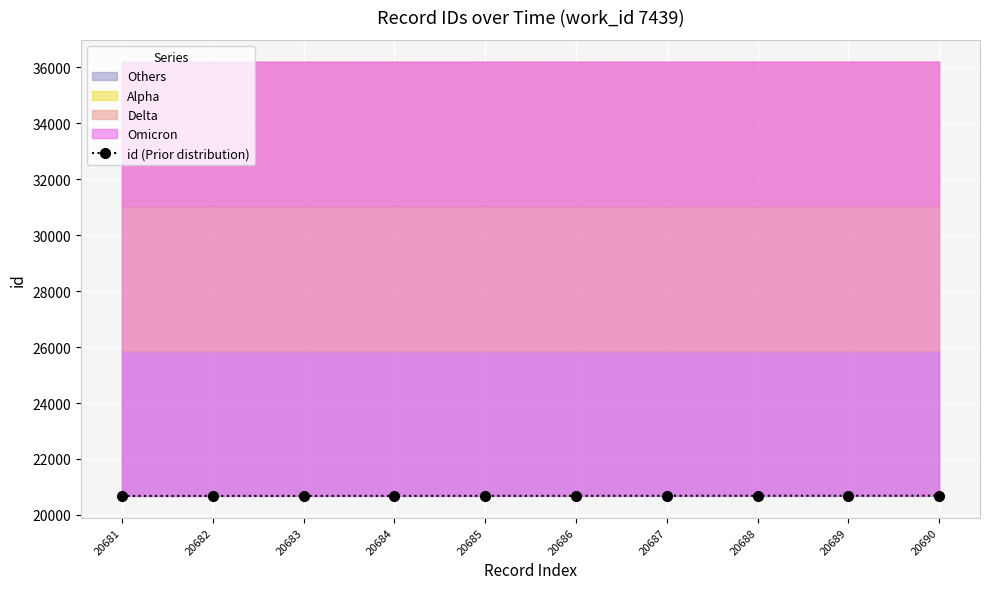

Does the chart display data point markers on the line(s)?

Yes